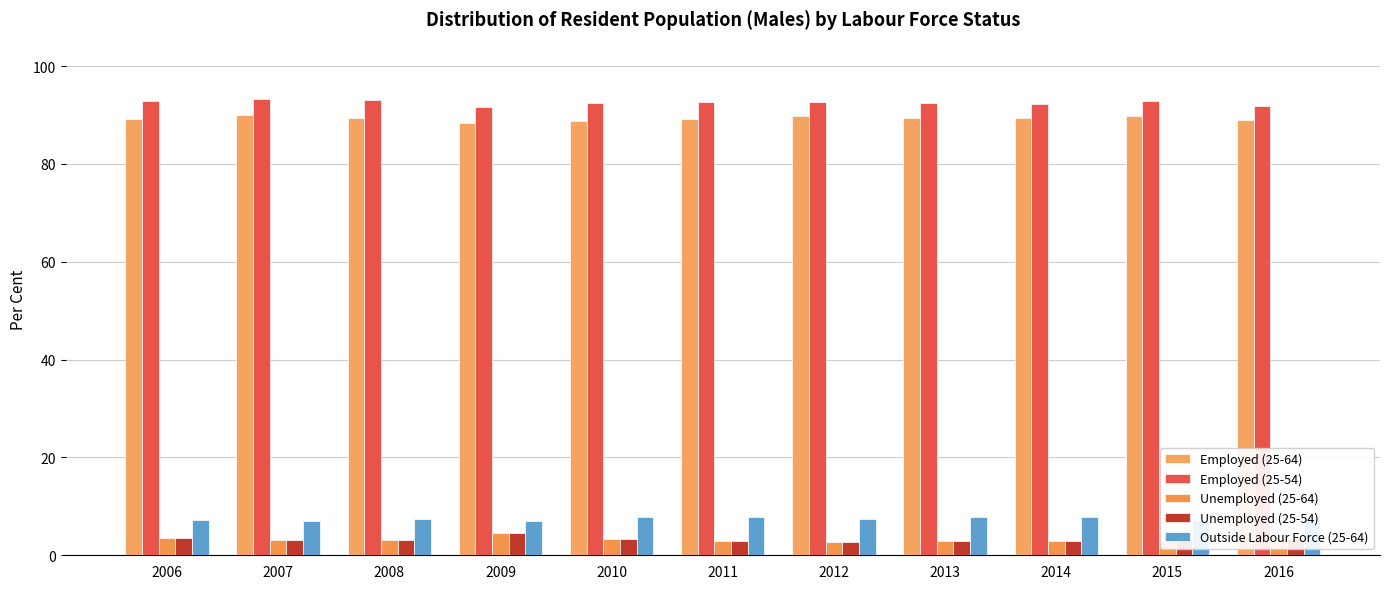

What is the greatest value displayed?

93.3